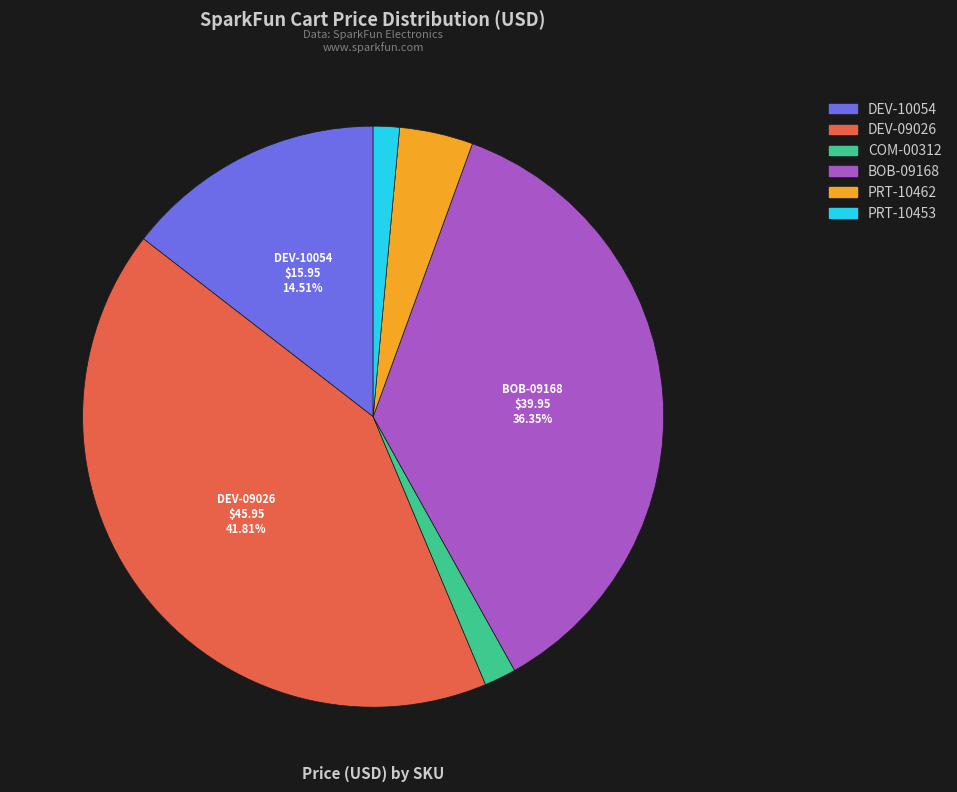

Which slice is the largest?

DEV-09026